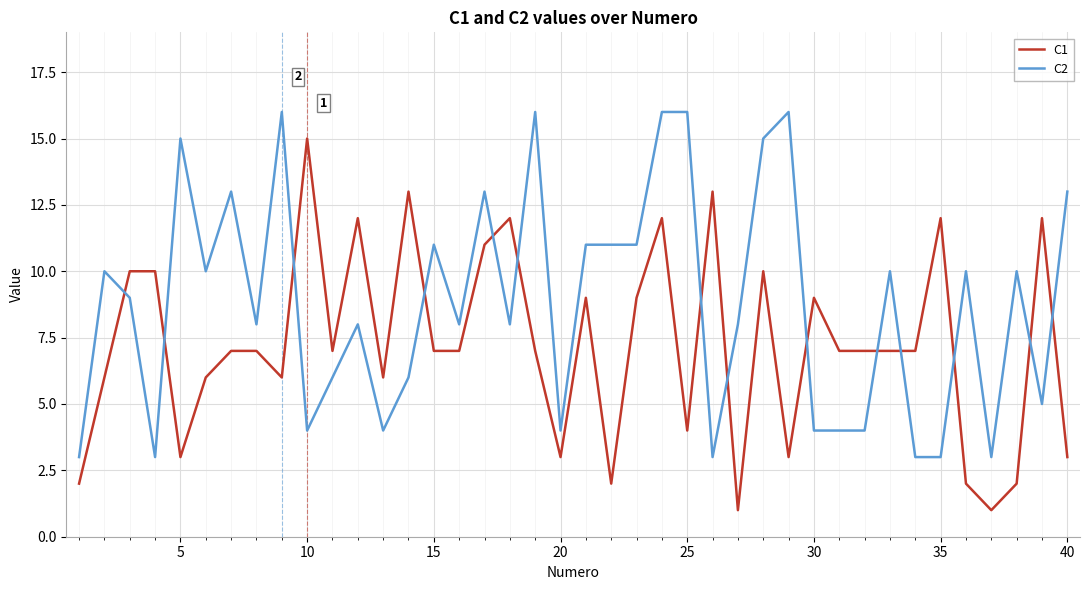

List the series in order of their peak value, lowest first.

C1, C2